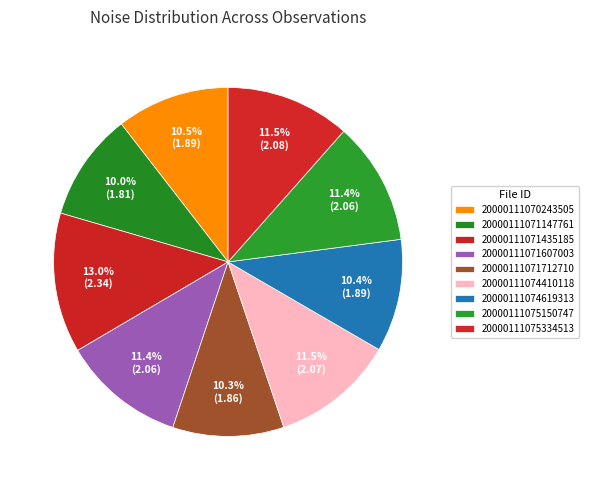

How many segments does this pie chart have?

9